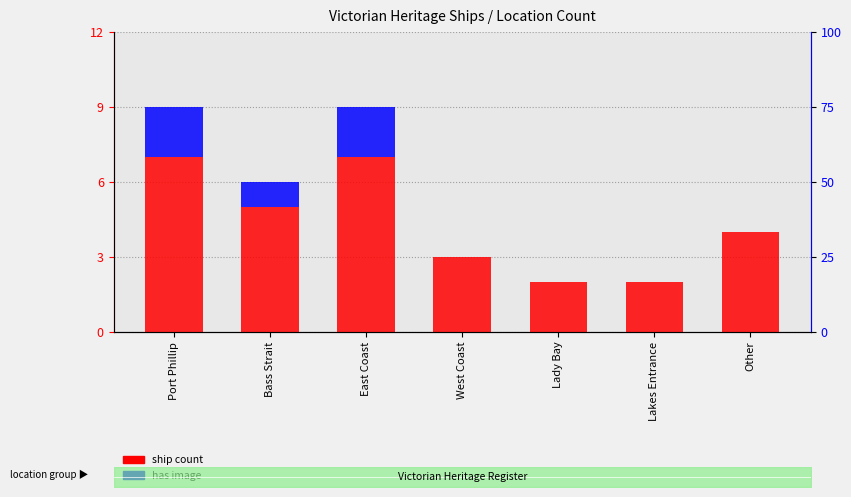

True or false: ship count has a value of 8 at Bass Strait.

False